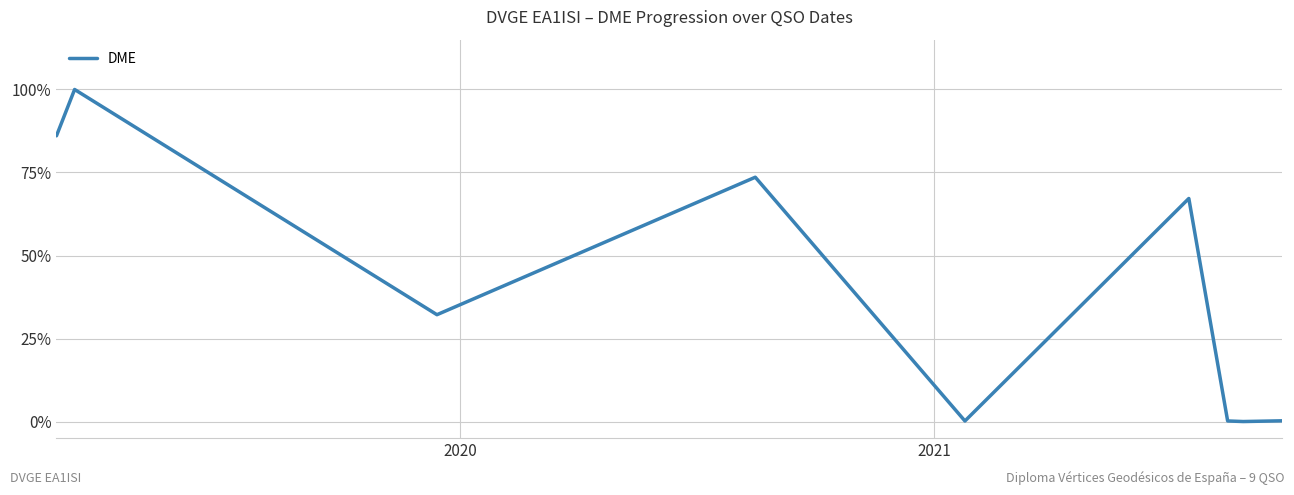

At which category does the data reach its first local peak?

2020